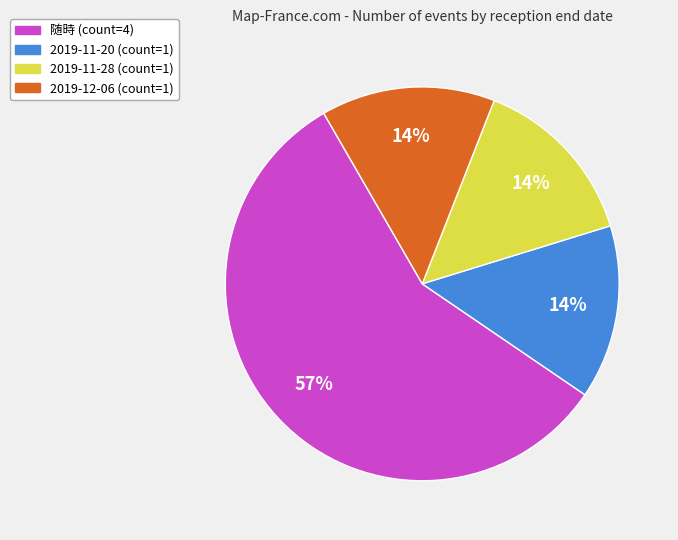

To the nearest percent, what is the difference between the largest and smallest slice percentages?

43%